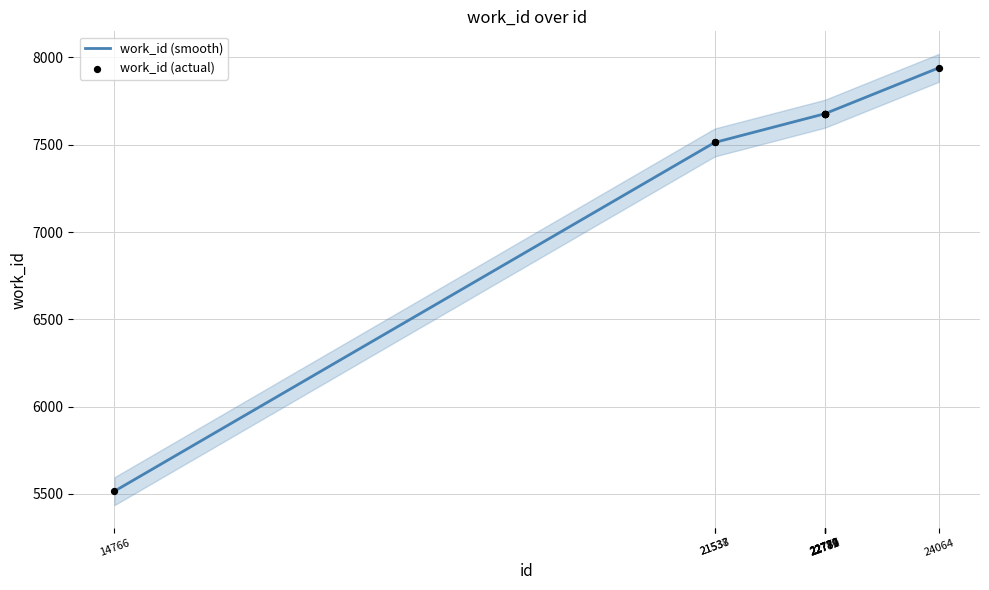

Which has a higher value, 22779 or 22778?

22779